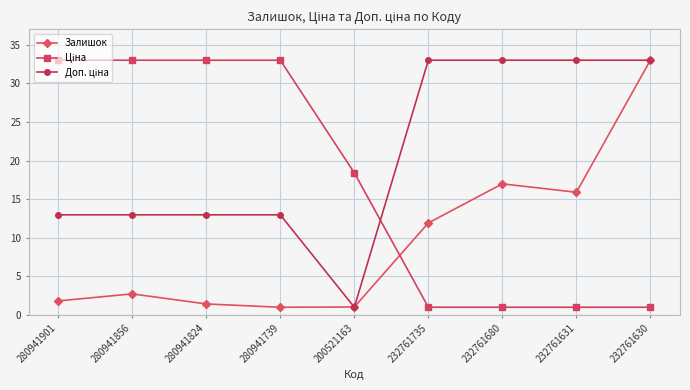

What position from the right is 232761680?

3